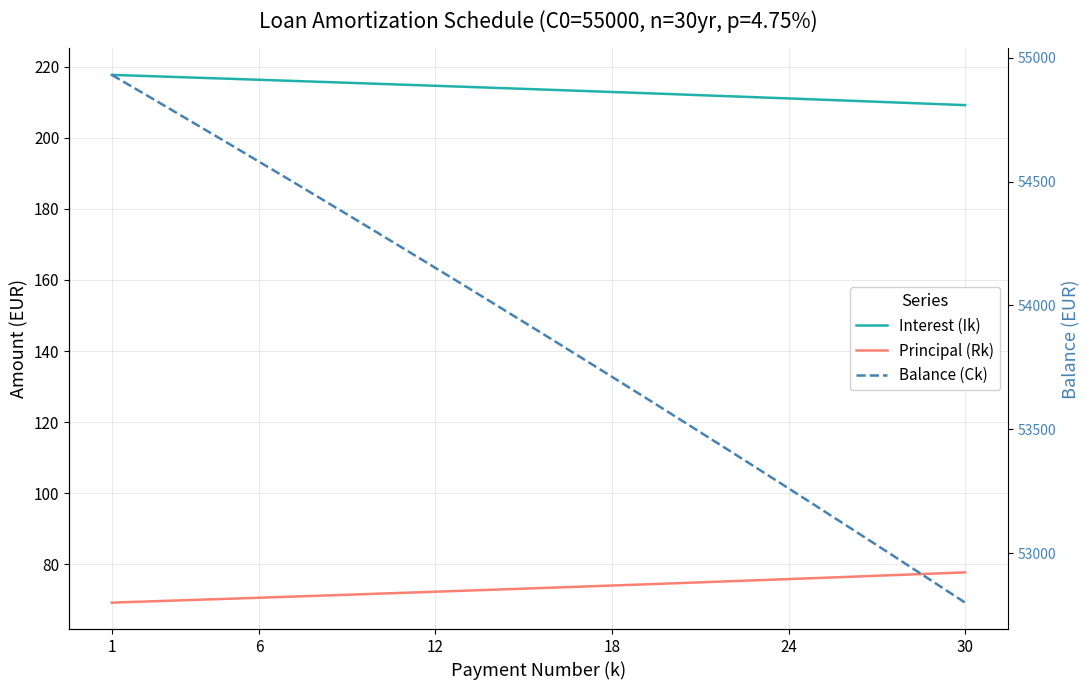

At which category is the sum across all series the highest?

1